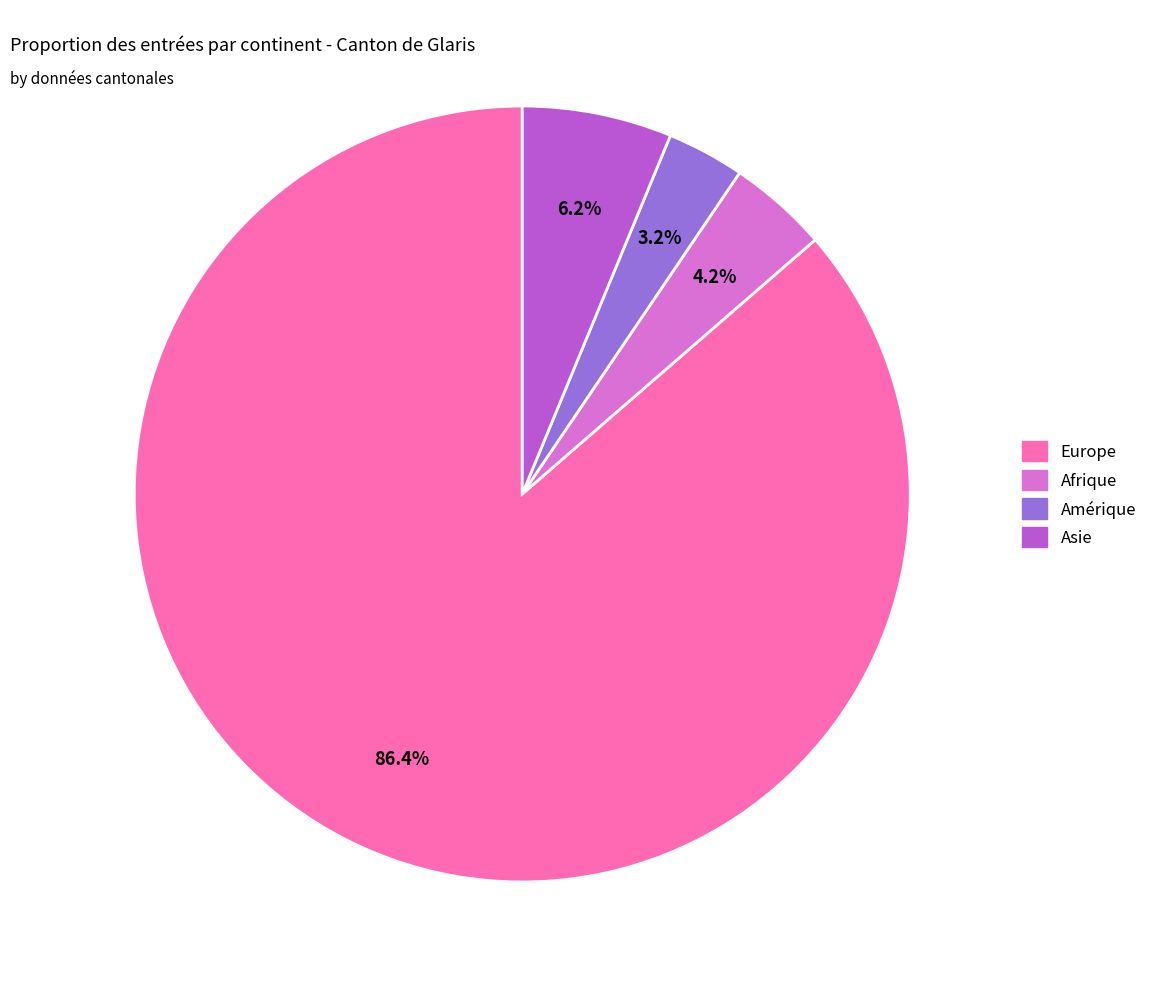

Rank the categories by value from lowest to highest.

Amérique, Afrique, Asie, Europe